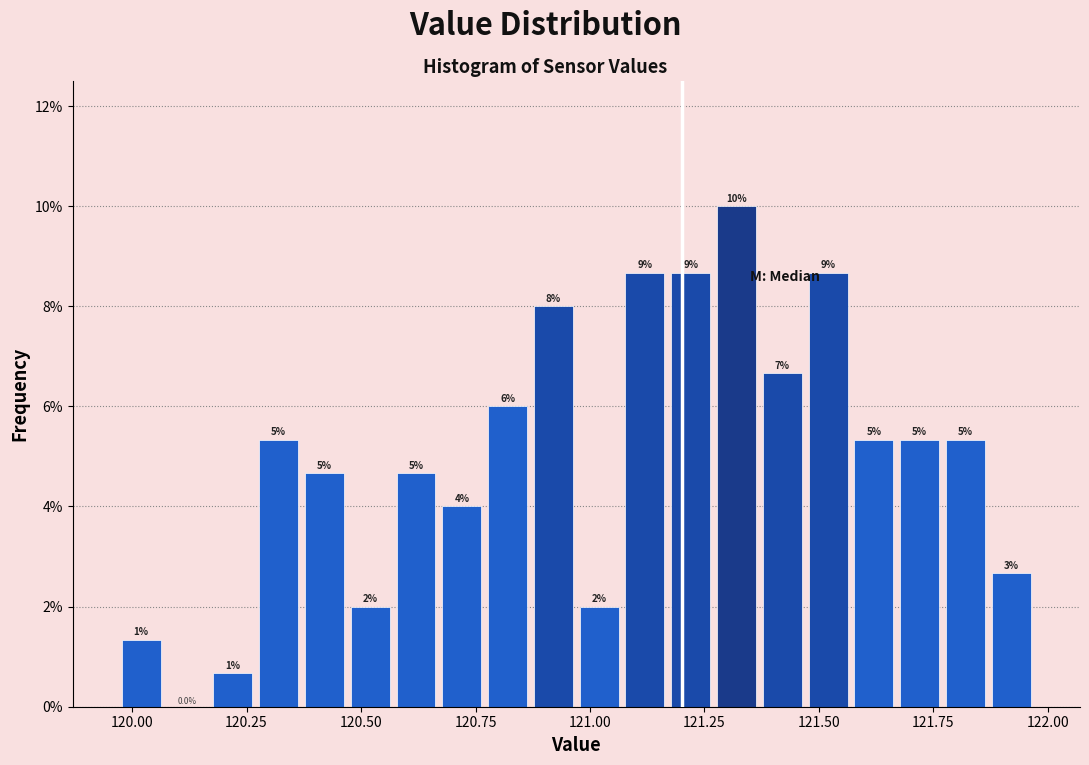

Around what value on the x-axis is the tallest bar? Give the approximate position of its centre, as read against the axis.

121.30